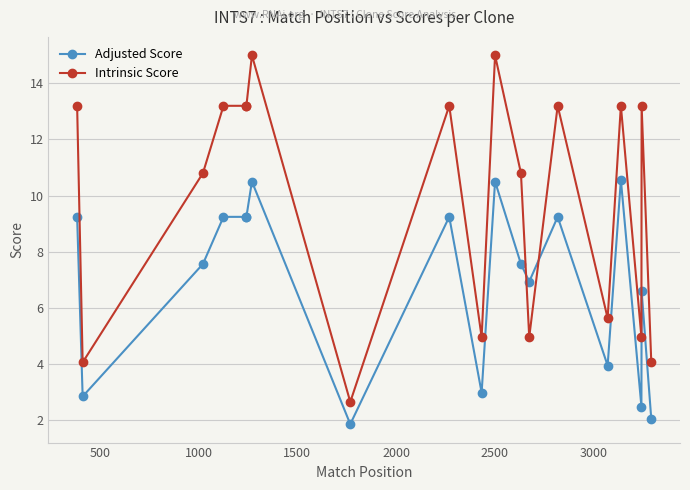

Is this an area chart (filled region under the line)?

No